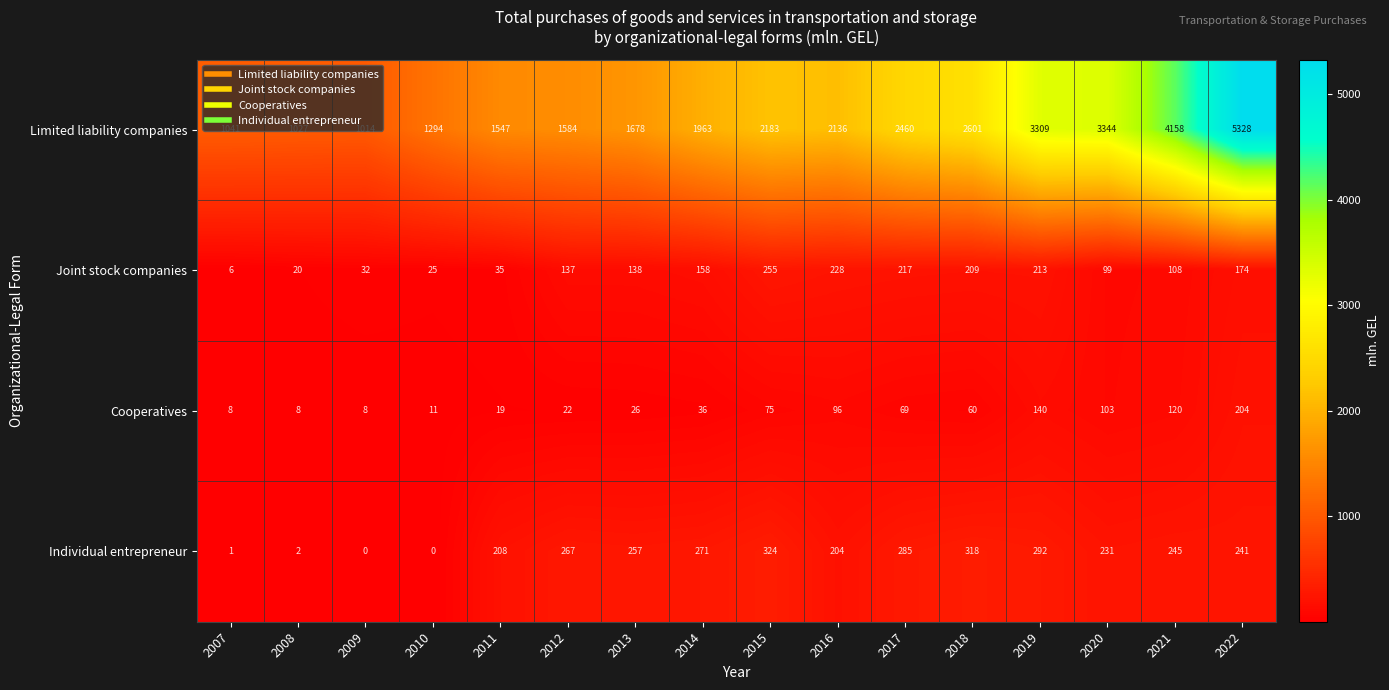

Count the number of categories in the chart.

16